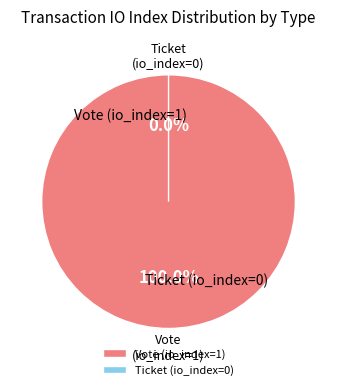

True or false: Ticket (io_index=0) accounts for 0% of the total.

True